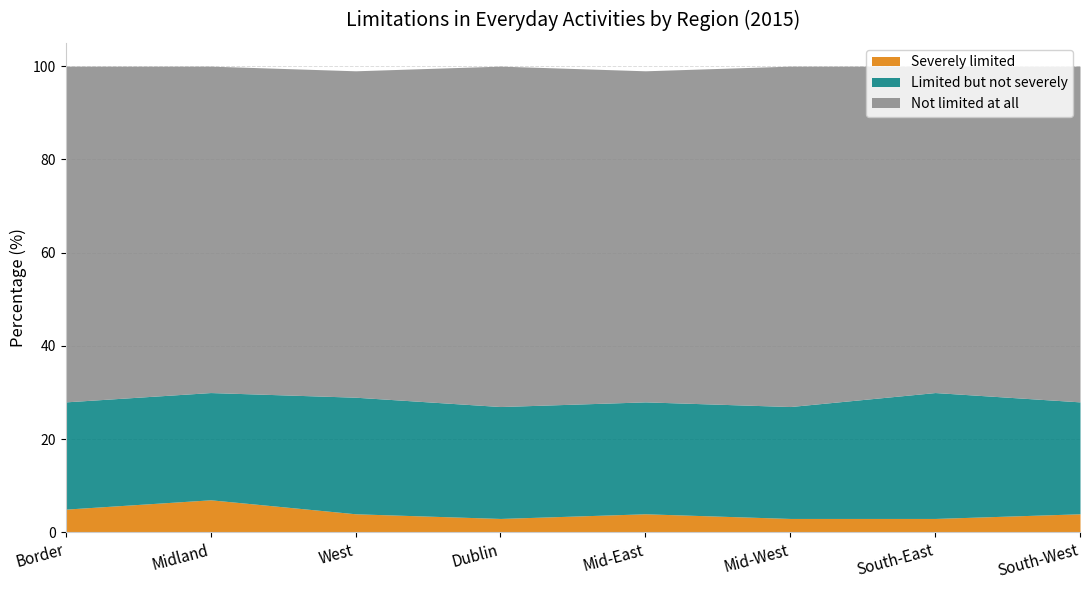

The Limited but not severely series shows 8 at Mid-East. True or false?

False